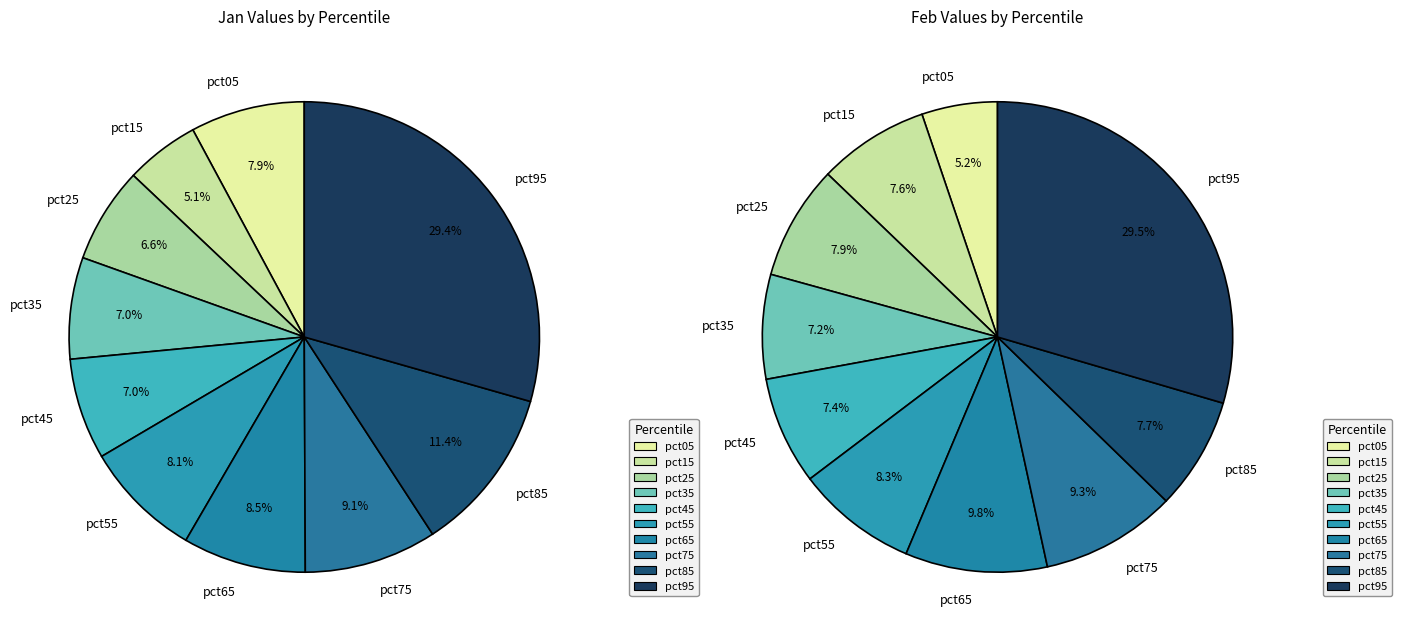

Rank the series by their average value, from highest to lowest.

values_feb, values_jan